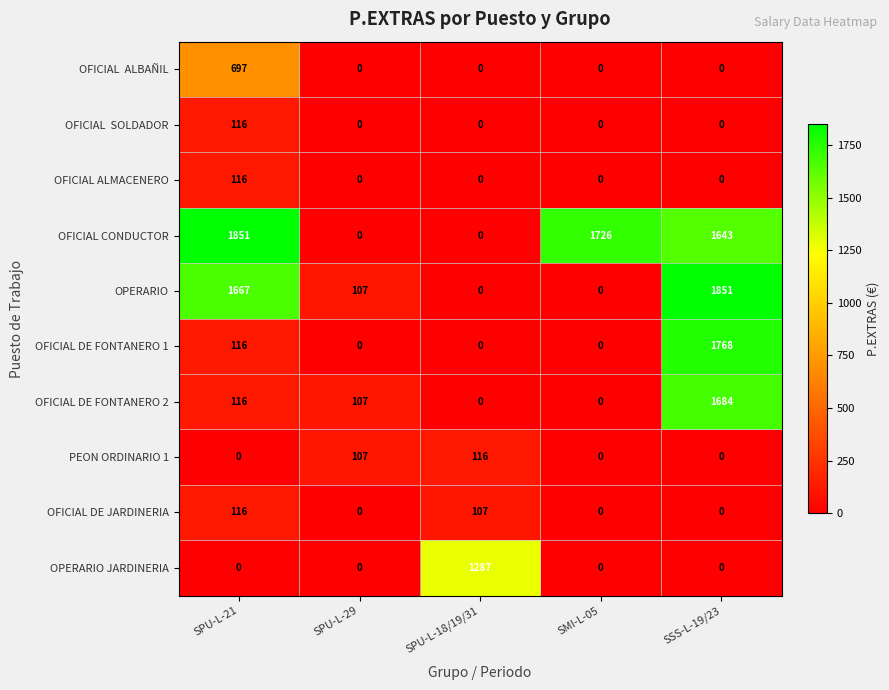

What is the sum of the OFICIAL DE JARDINERIA values at SSS-L-19/23 and SPU-L-18/19/31?

107